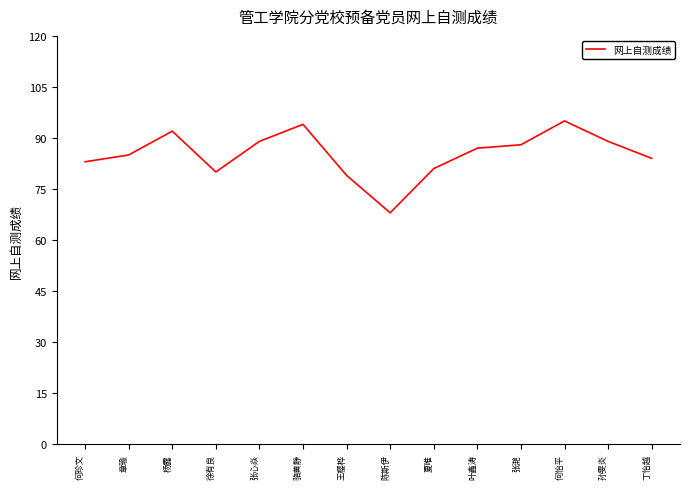

What position from the left is 张心焱?

5